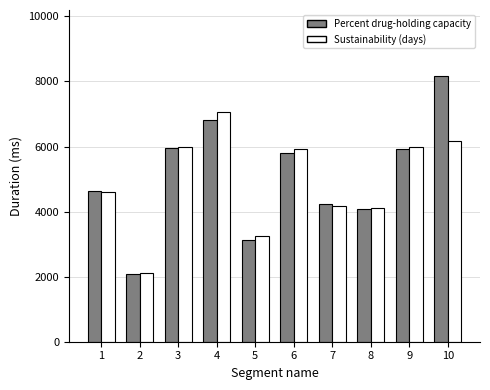

The Percent drug-holding capacity series shows 4078 at 8. True or false?

True